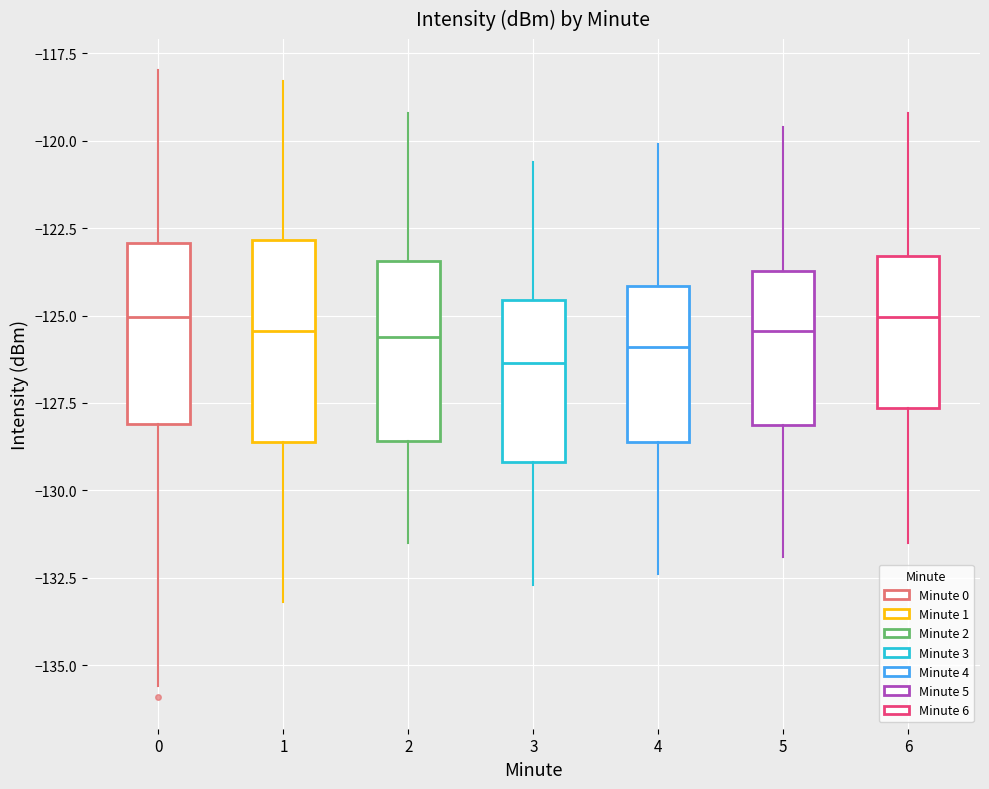

Reading left to right, transcribe this box plot: for each box, give where its median line is, the range the box spans, and where its two whiskers end, as read against the y-axis. The values are not printed on the chart, so give them approximately, as read against the axis.

0: median -125.0, box -128.0 to -123.0, whiskers -135.5 to -118.0
1: median -125.5, box -128.5 to -123.0, whiskers -133.0 to -118.5
2: median -125.5, box -128.5 to -123.5, whiskers -131.5 to -119.0
3: median -126.5, box -129.0 to -124.5, whiskers -132.5 to -120.5
4: median -126.0, box -128.5 to -124.0, whiskers -132.5 to -120.0
5: median -125.5, box -128.0 to -123.5, whiskers -132.0 to -119.5
6: median -125.0, box -127.5 to -123.5, whiskers -131.5 to -119.0